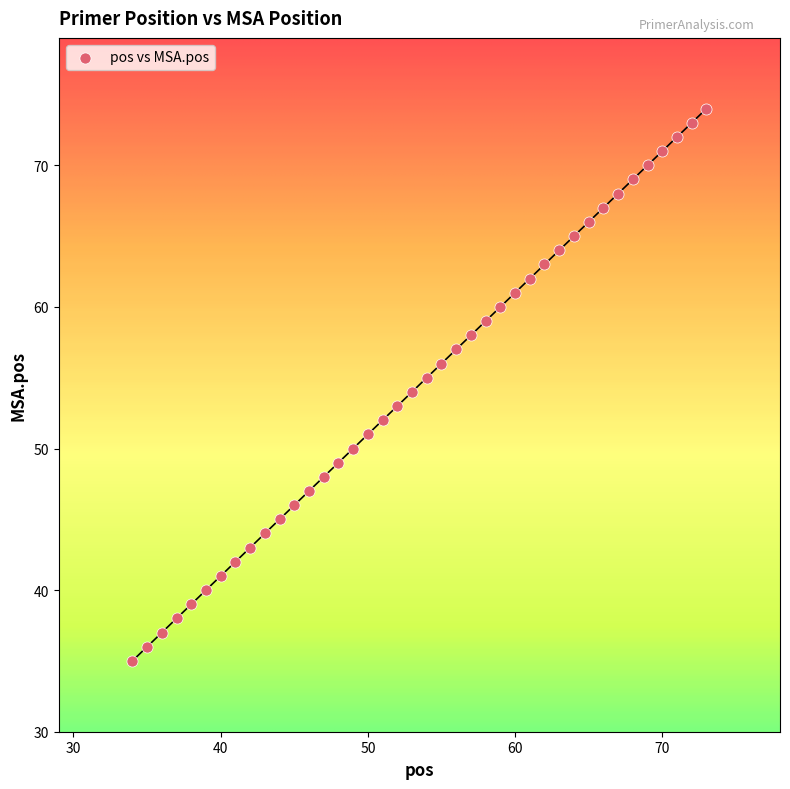

What is the range of X values (max minus min)?

39